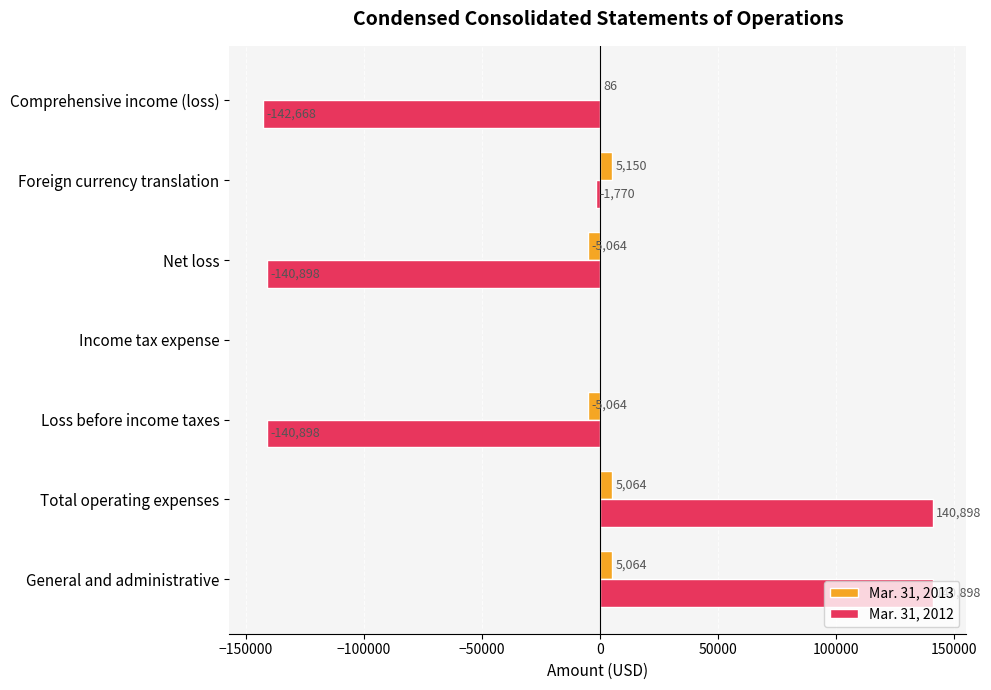

Between General and administrative and Foreign currency translation, which series saw the biggest shift?

Mar. 31, 2012